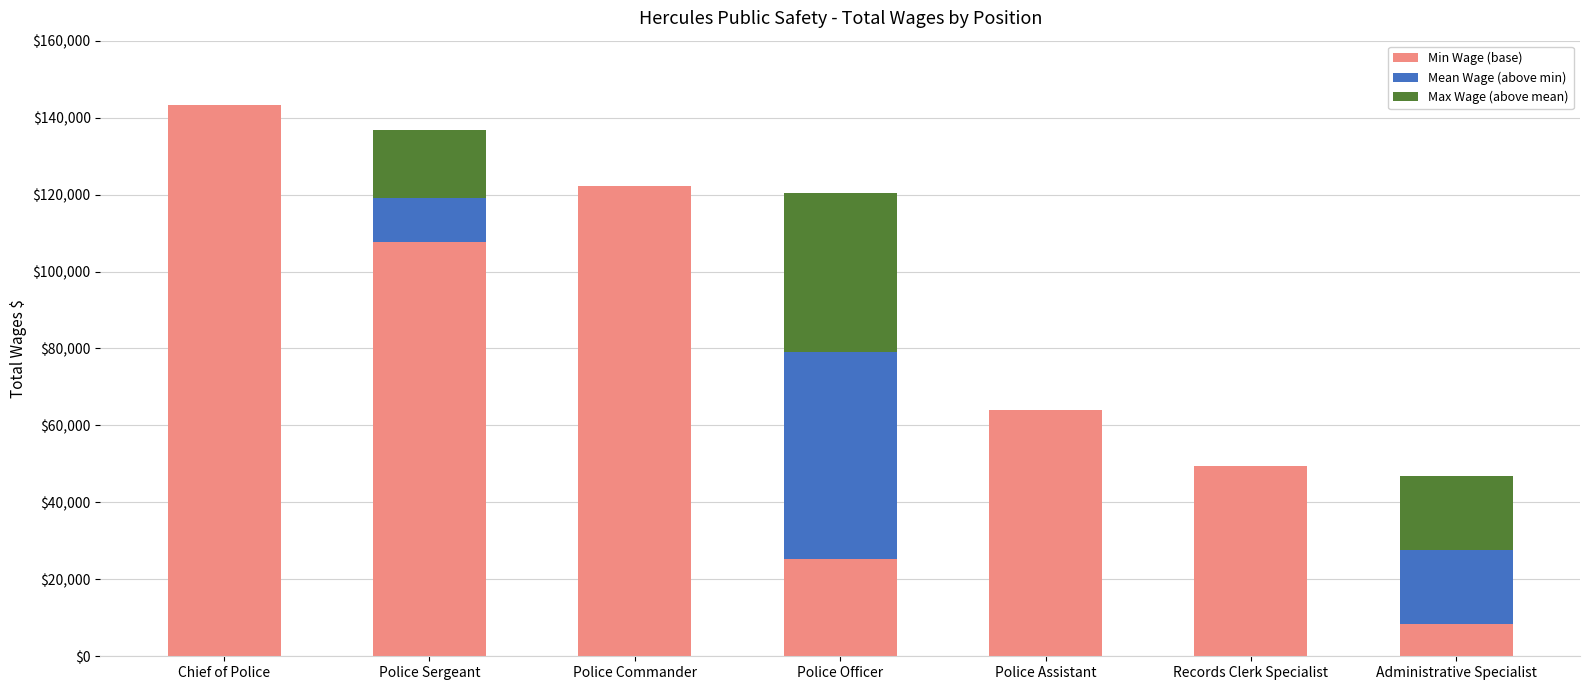

What is the sum of the Min Wage (base) values at Records Clerk Specialist and Administrative Specialist?

58047.0